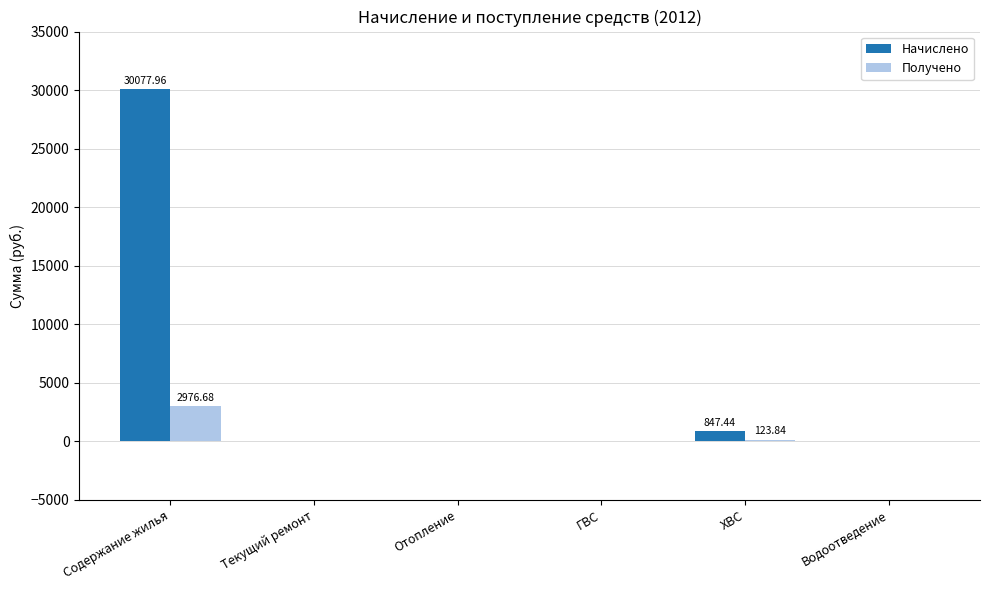

Are the bars grouped side by side (vs. stacked)?

Yes